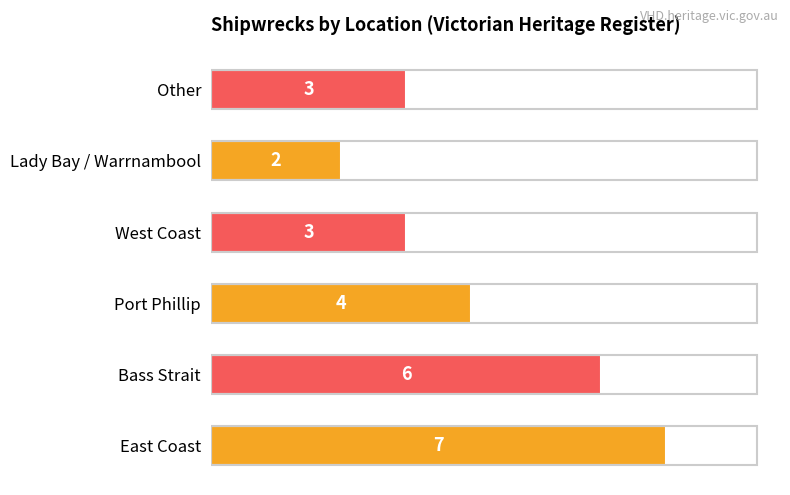

Does the chart contain stacked bars?

No